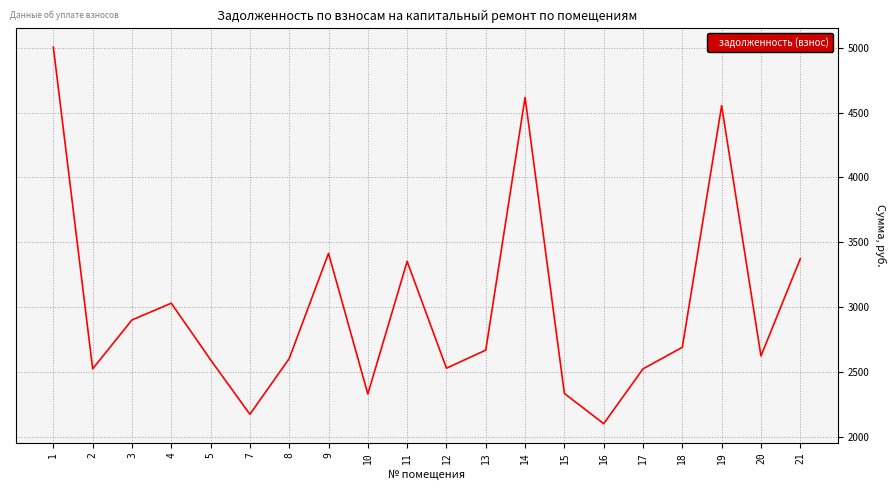

What is the maximum value shown in the chart?

5004.6